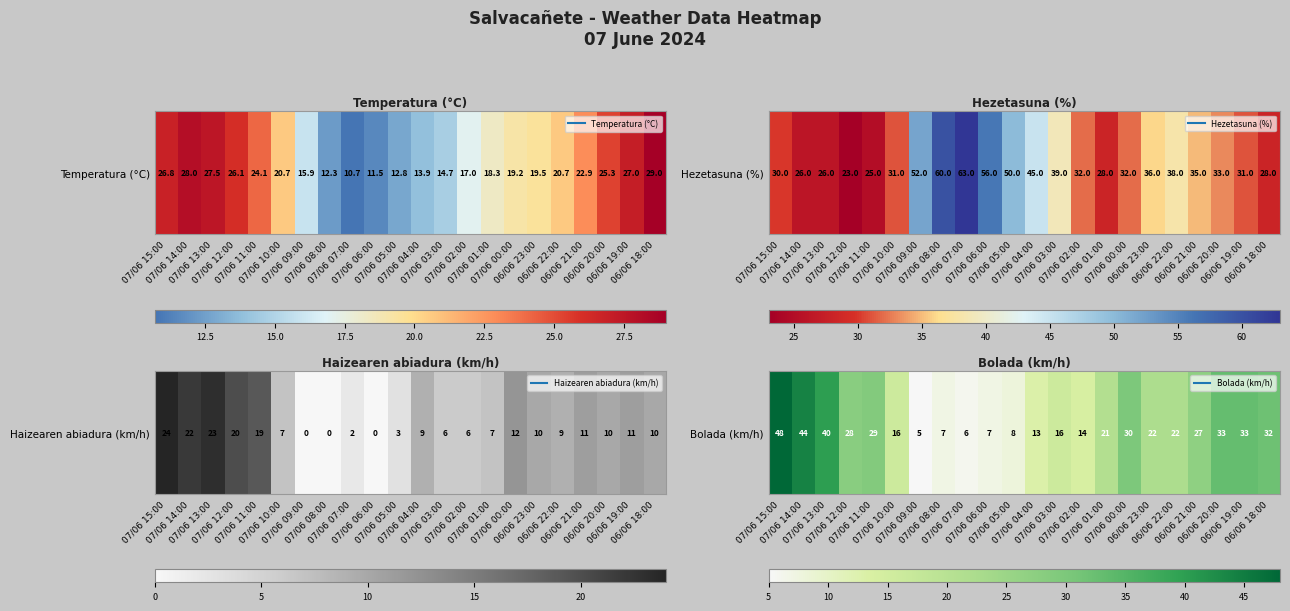

Reading left to right, extract all data points from this chart.

07/06 15:00=48	07/06 14:00=44	07/06 13:00=40	07/06 12:00=28	07/06 11:00=29	07/06 10:00=16	07/06 09:00=5	07/06 08:00=7	07/06 07:00=6	07/06 06:00=7	07/06 05:00=8	07/06 04:00=13	07/06 03:00=16	07/06 02:00=14	07/06 01:00=21	07/06 00:00=30	06/06 23:00=22	06/06 22:00=22	06/06 21:00=27	06/06 20:00=33	06/06 19:00=33	06/06 18:00=32